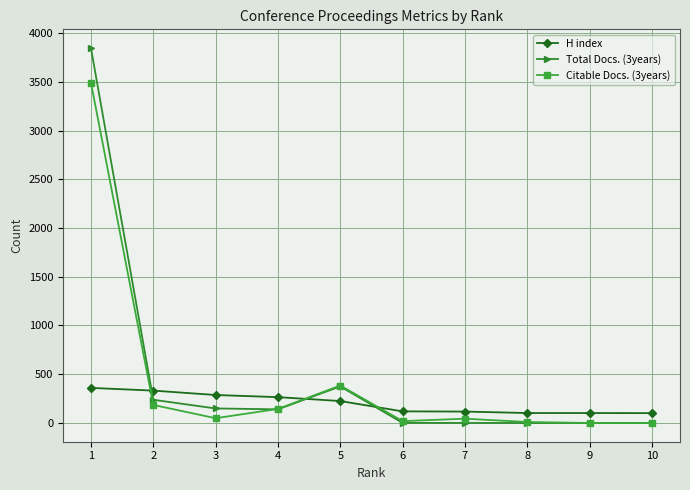

What are all the series names shown in the legend?

H index, Total Docs. (3years), Citable Docs. (3years)